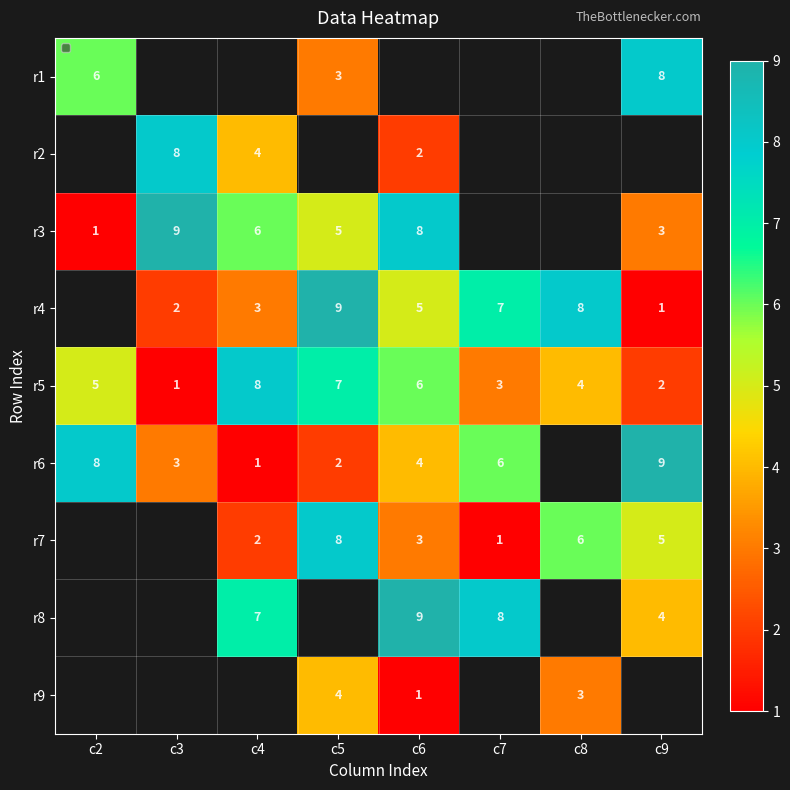

Is it true that r2 equals 1 at c6?

False